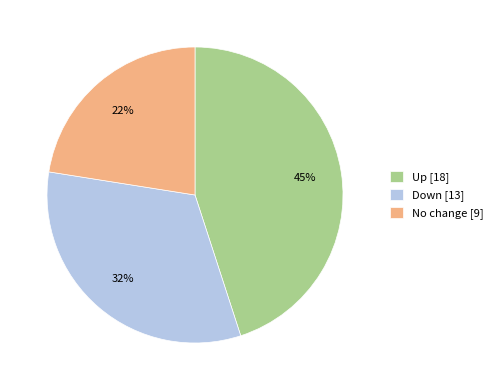

To the nearest percent, what is the average slice percentage?

33%